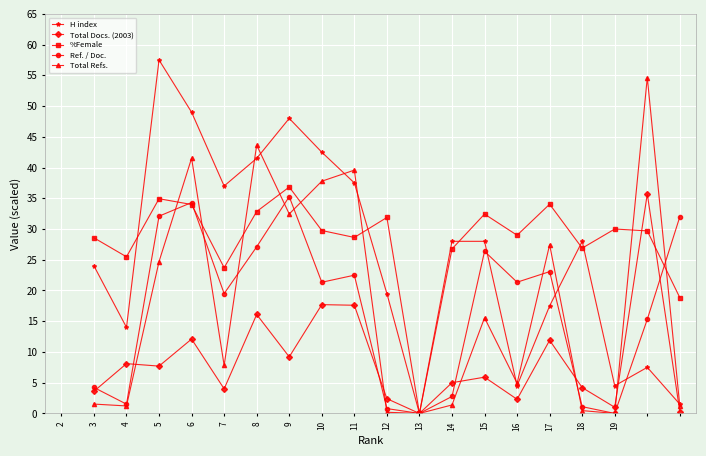

Which series has the largest range (max minus min)?

H index